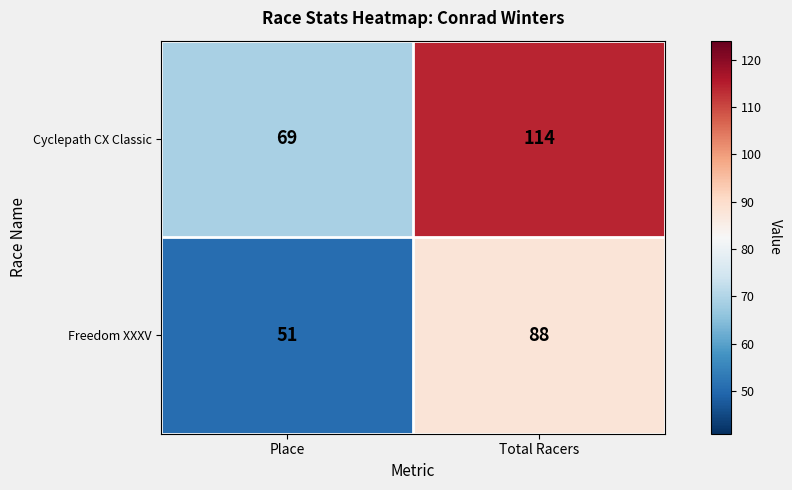

Which series changed the most between Place and Total Racers?

Cyclepath CX Classic